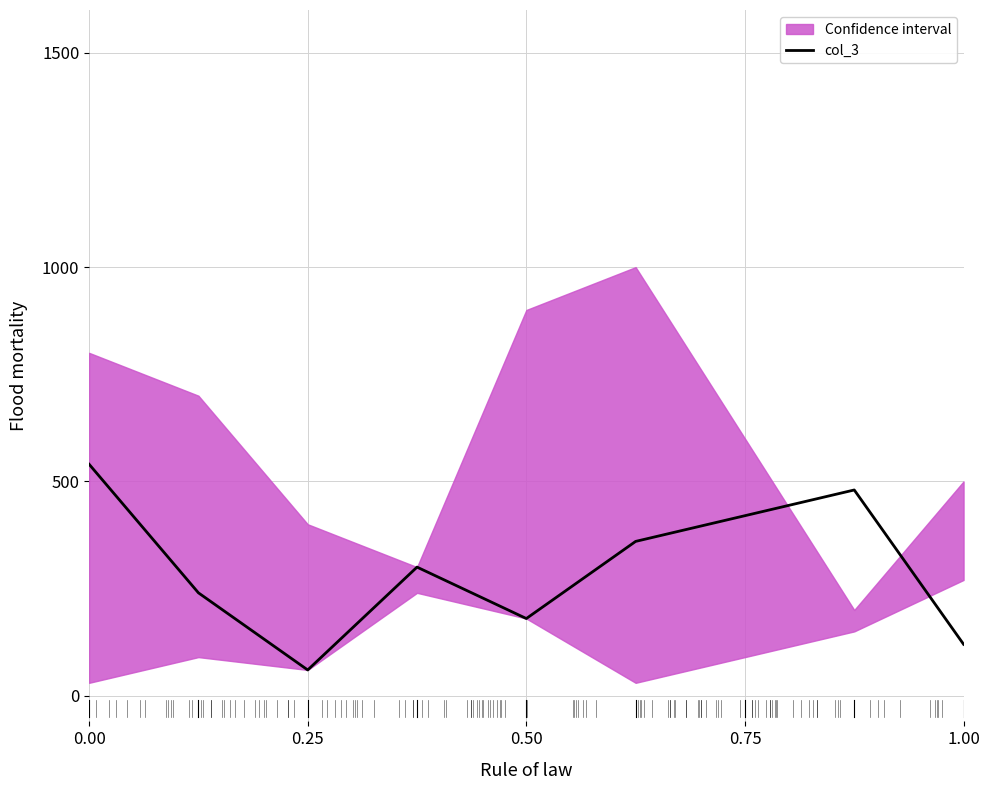

What is the difference between the values at 0.25 and 8?

120